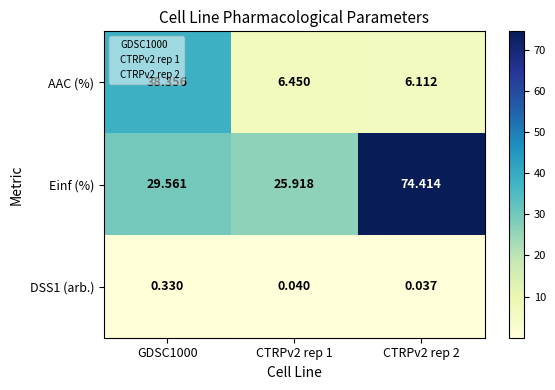

Is the value of AAC (%) at GDSC1000 greater than the value of DSS1 (arb.) at GDSC1000?

Yes